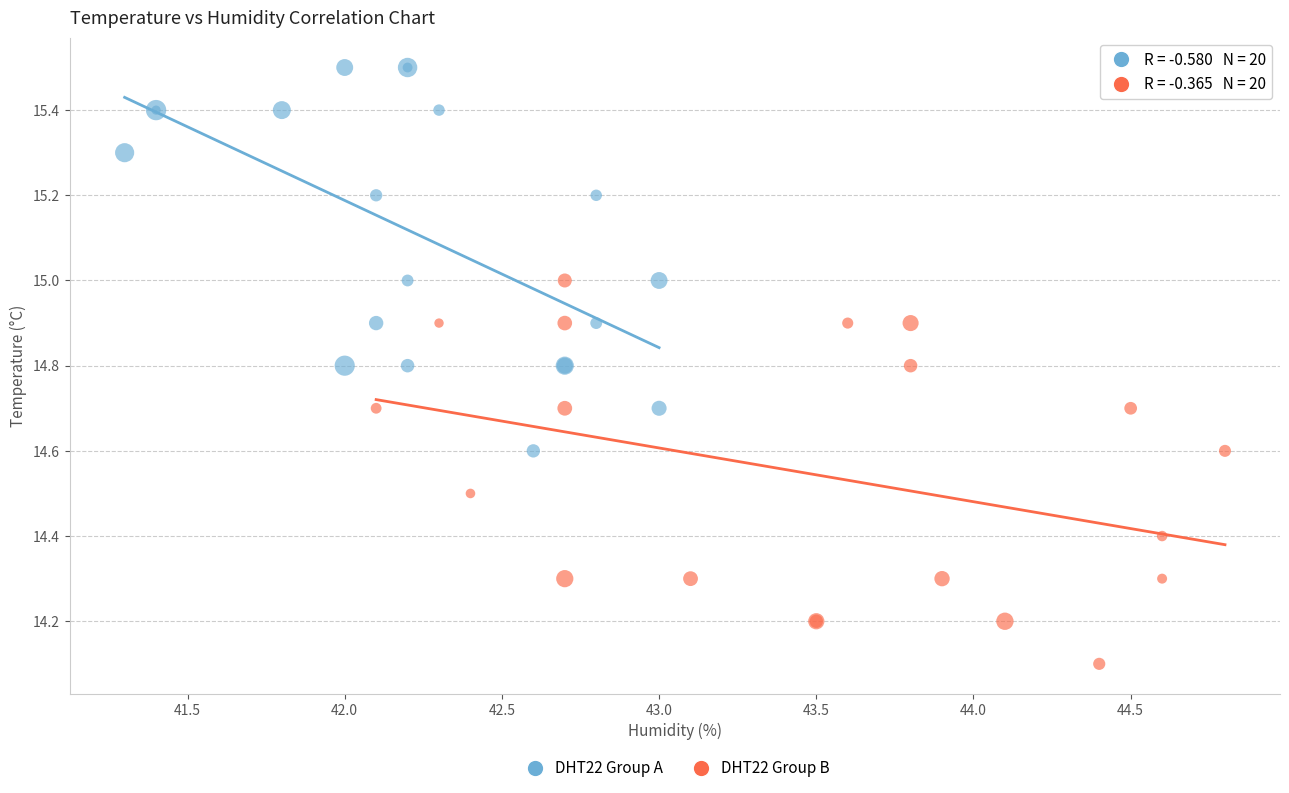

Which series reaches the minimum Y coordinate?

DHT22 Group B